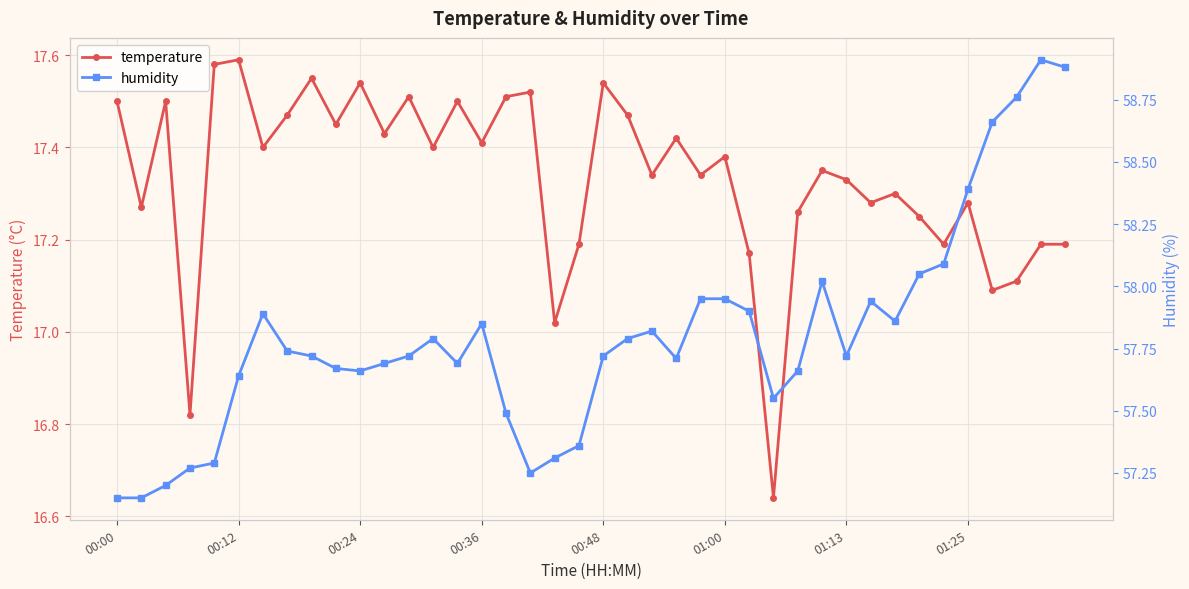

What is the difference between the maximum and second lowest values in the temperature series?

0.8